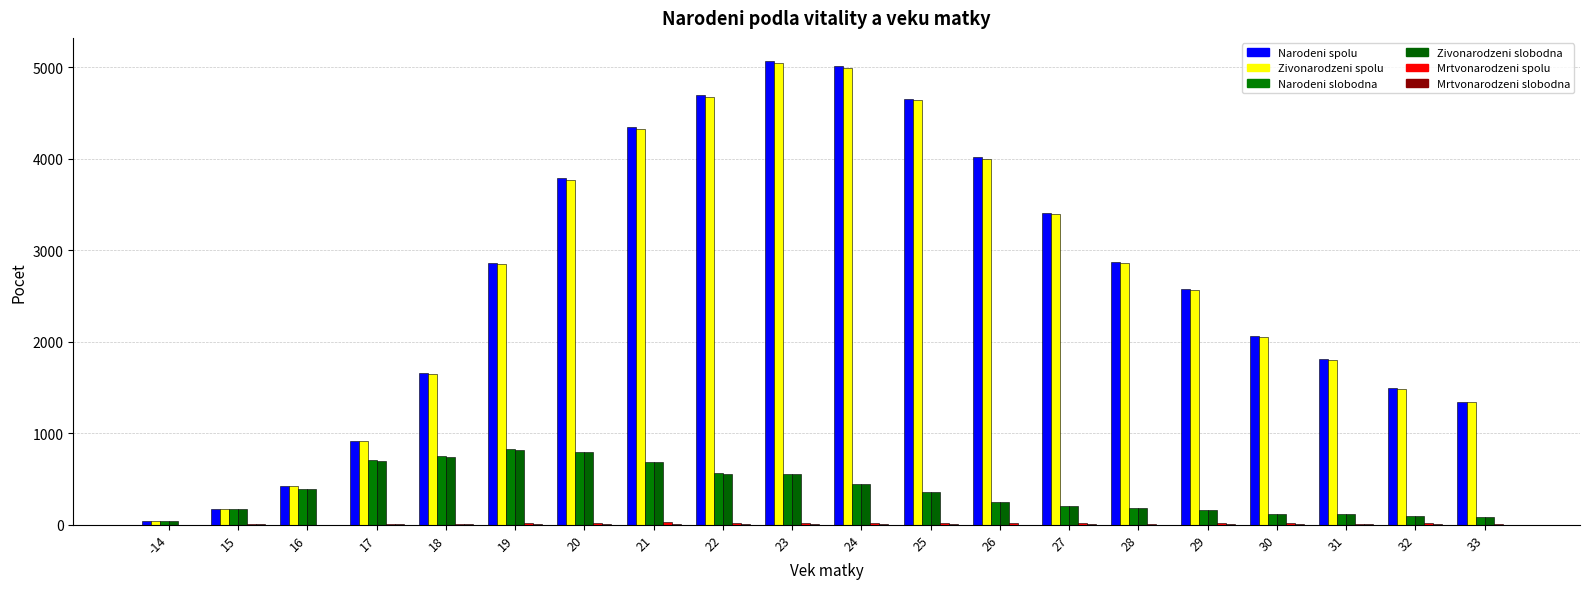

What is the difference between the highest and lowest values at 24?

5007